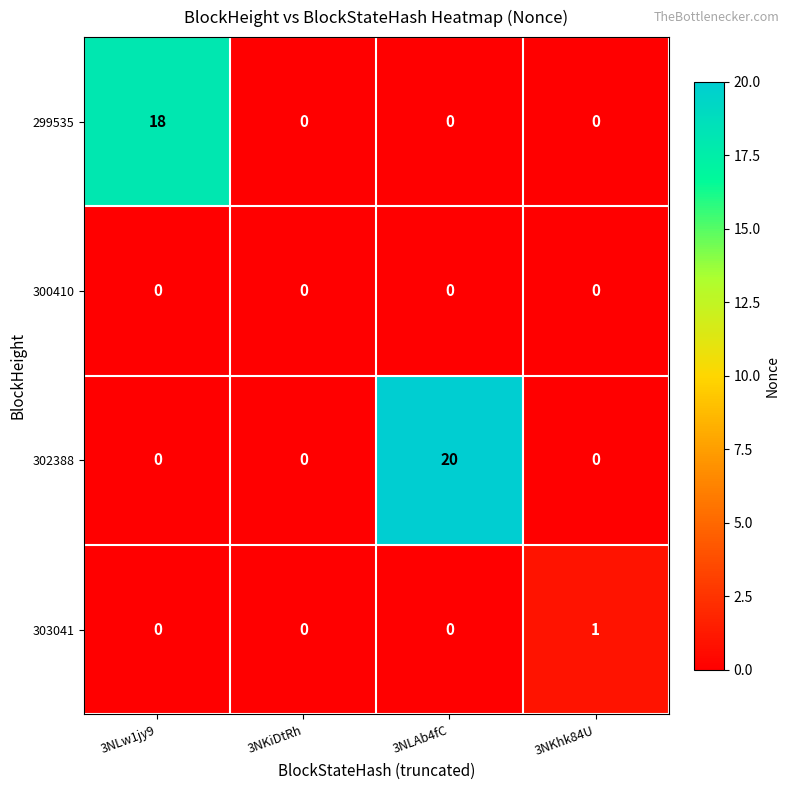

Which series has the largest total across all categories?

302388